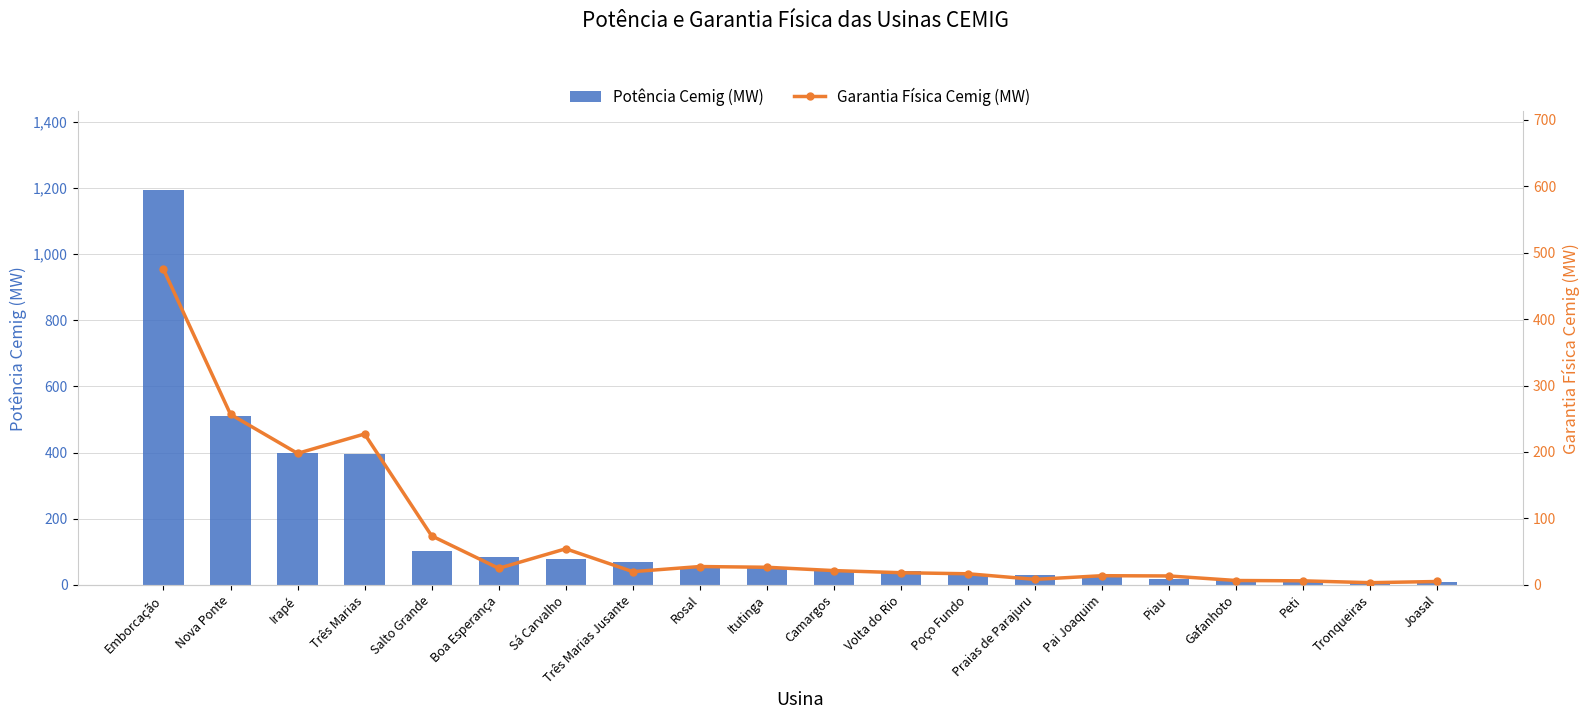

What is the difference between the Potência Cemig (MW) values at Boa Esperança and Pai Joaquim?

62.0